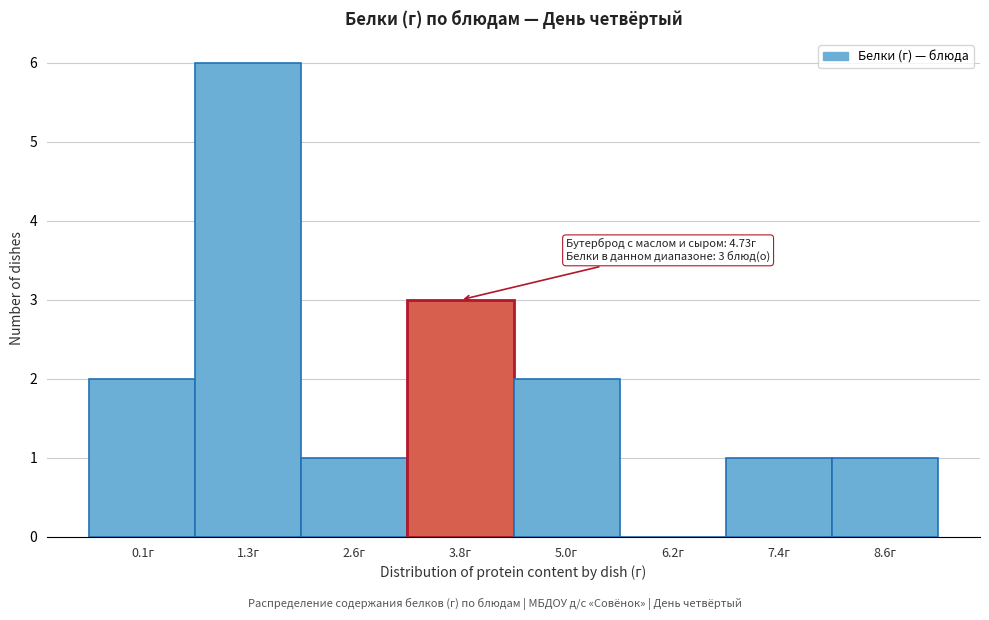

Reading left to right, extract all data points from this chart.

0.1г=2	1.3г=6	2.6г=1	3.8г=3	5.0г=2	6.2г=0	7.4г=1	8.6г=1